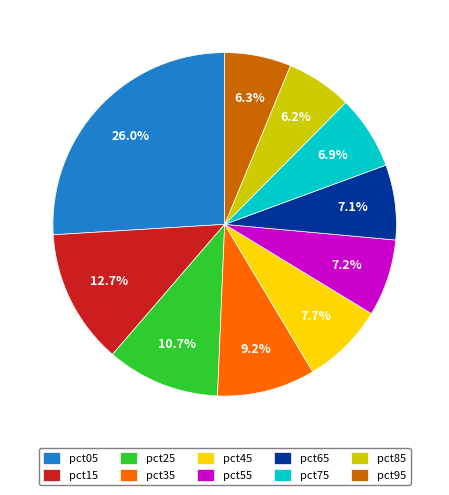

True or false: pct45 accounts for 8% of the total.

True